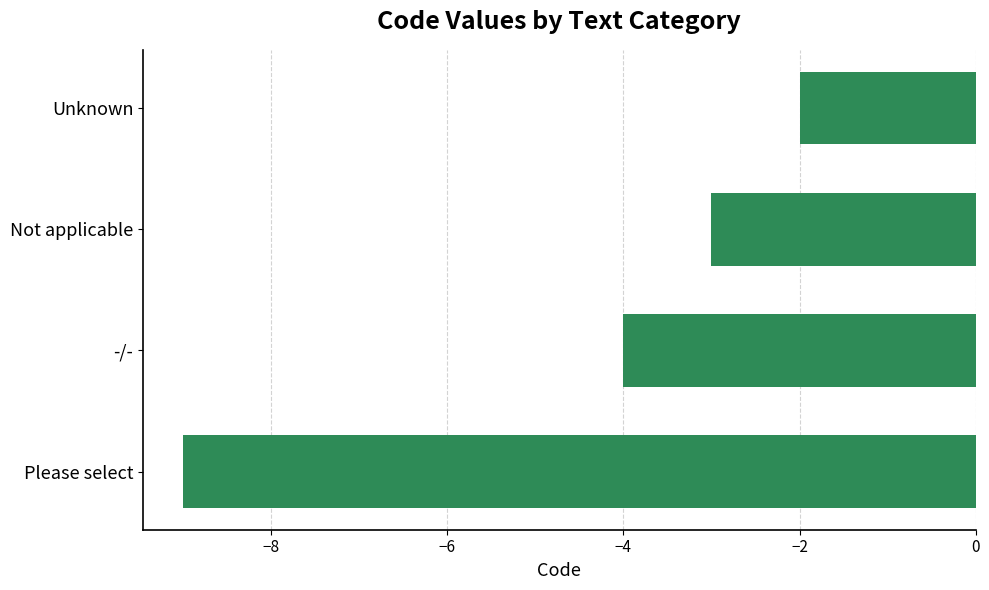

How many values are between -4 and -2?

3